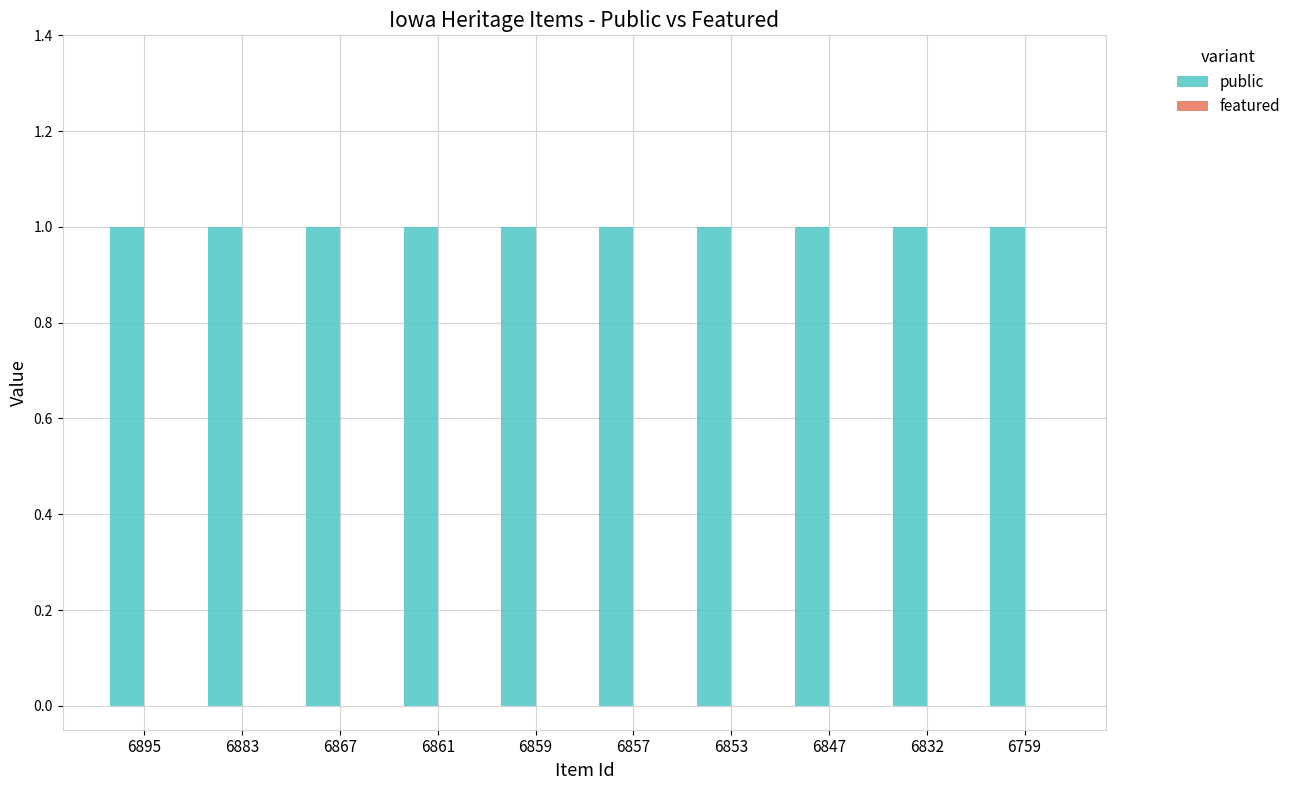

What is the sum of all public values?

10